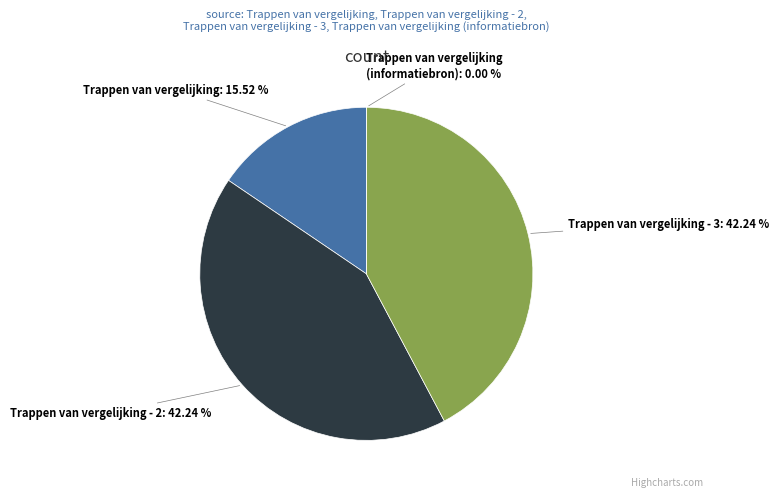

The Trappen van vergelijking - 3 slice represents 36% of the pie. True or false?

False